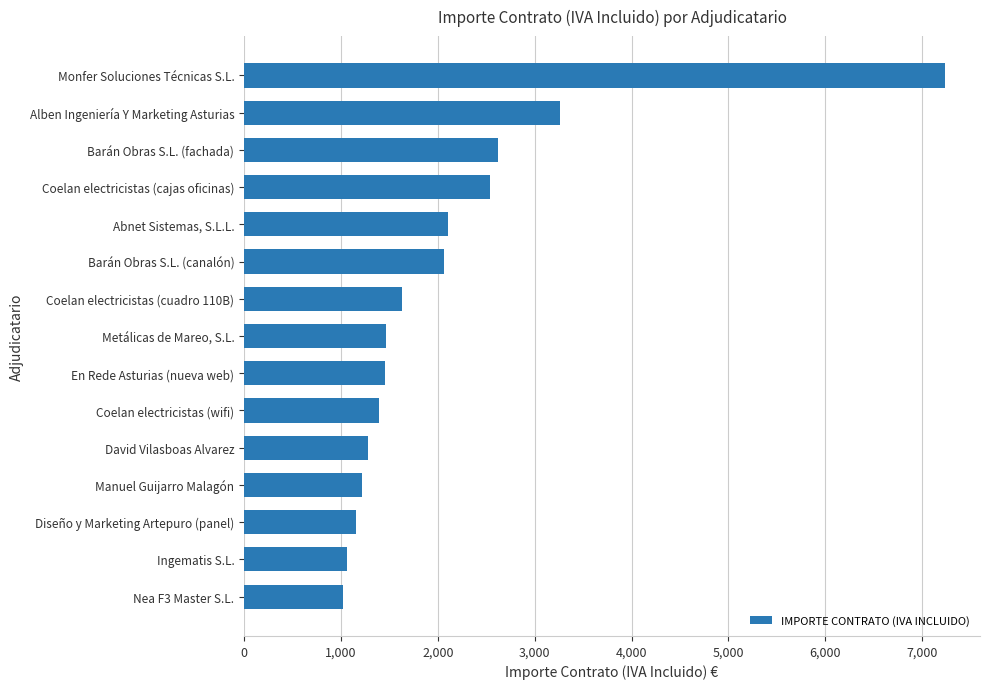

Are the bars horizontal?

Yes